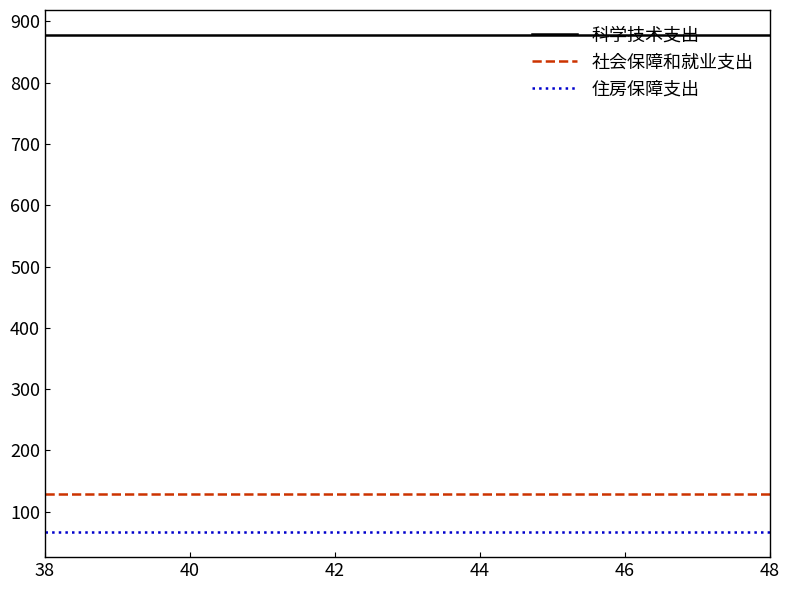

What is the highest value of the 科学技术支出 series?

878.0